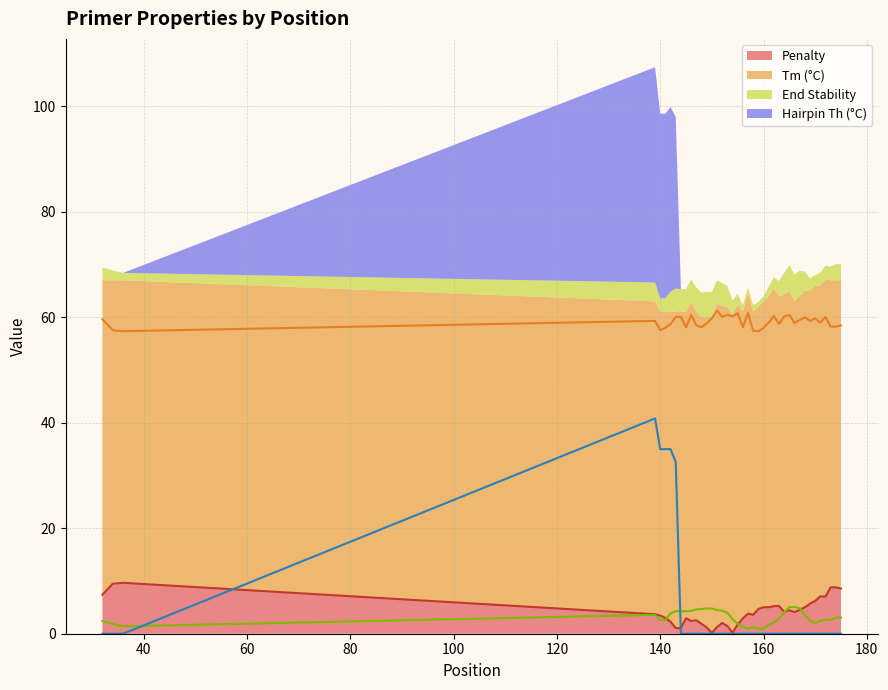

Which series has the largest total across all categories?

PRIMER_LEFT_0_TM